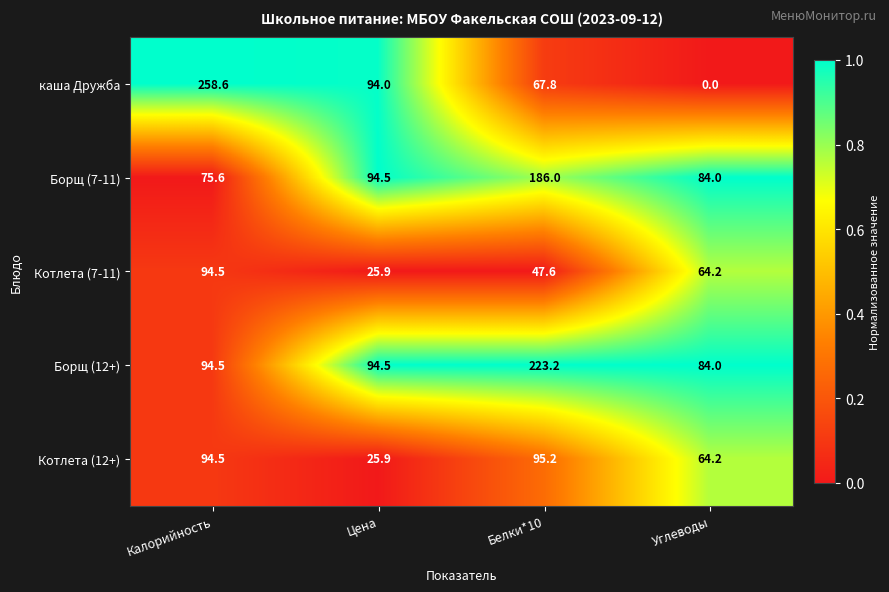

Reading left to right, what are all the values shown in this chart?

каша Дружба: 258.6	94.0	67.8	0.0
Борщ (7-11): 75.6	94.5	186.0	84.0
Котлета (7-11): 94.5	25.9	47.6	64.2
Борщ (12+): 94.5	94.5	223.2	84.0
Котлета (12+): 94.5	25.9	95.2	64.2